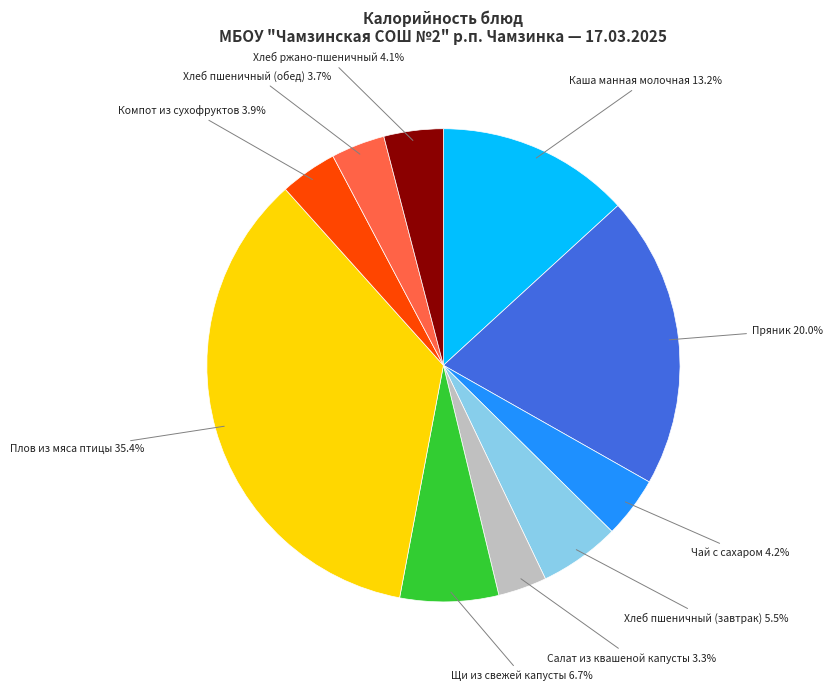

Is there a majority slice in this chart?

No